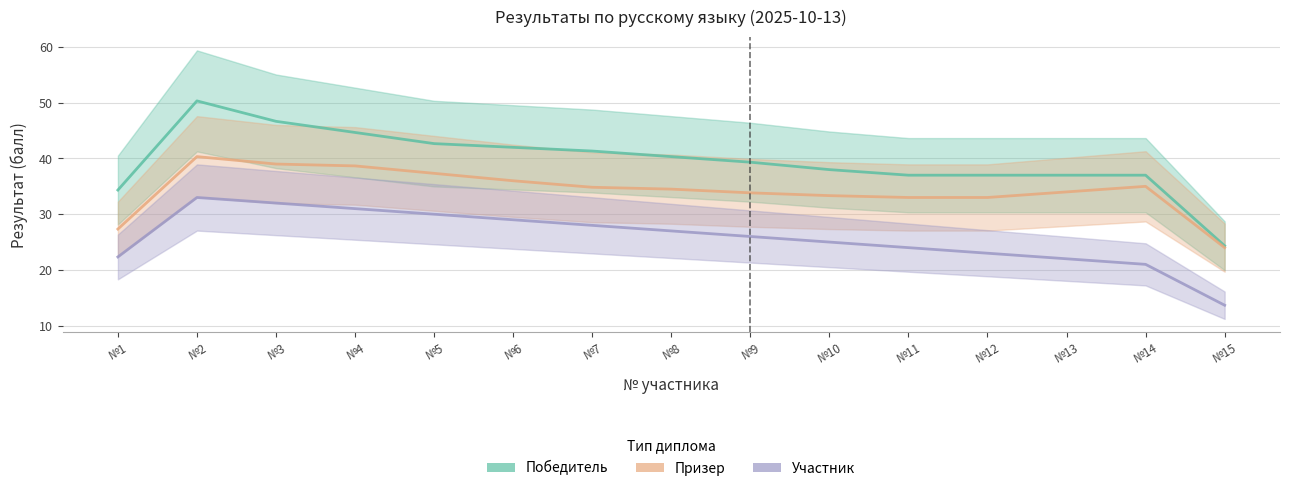

Rank the series by their maximum value, from lowest to highest.

Участник, Призер, Победитель